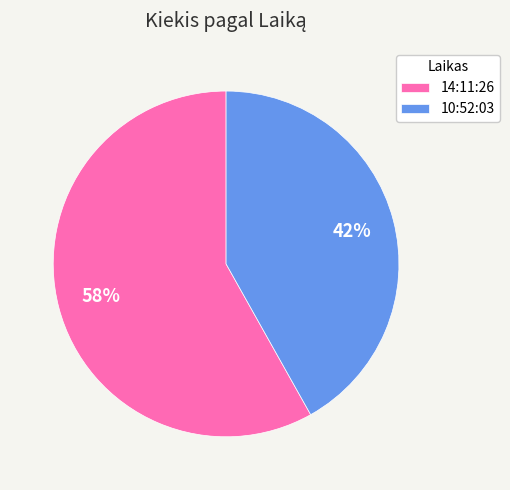

Rank the categories by value from highest to lowest.

14:11:26, 10:52:03